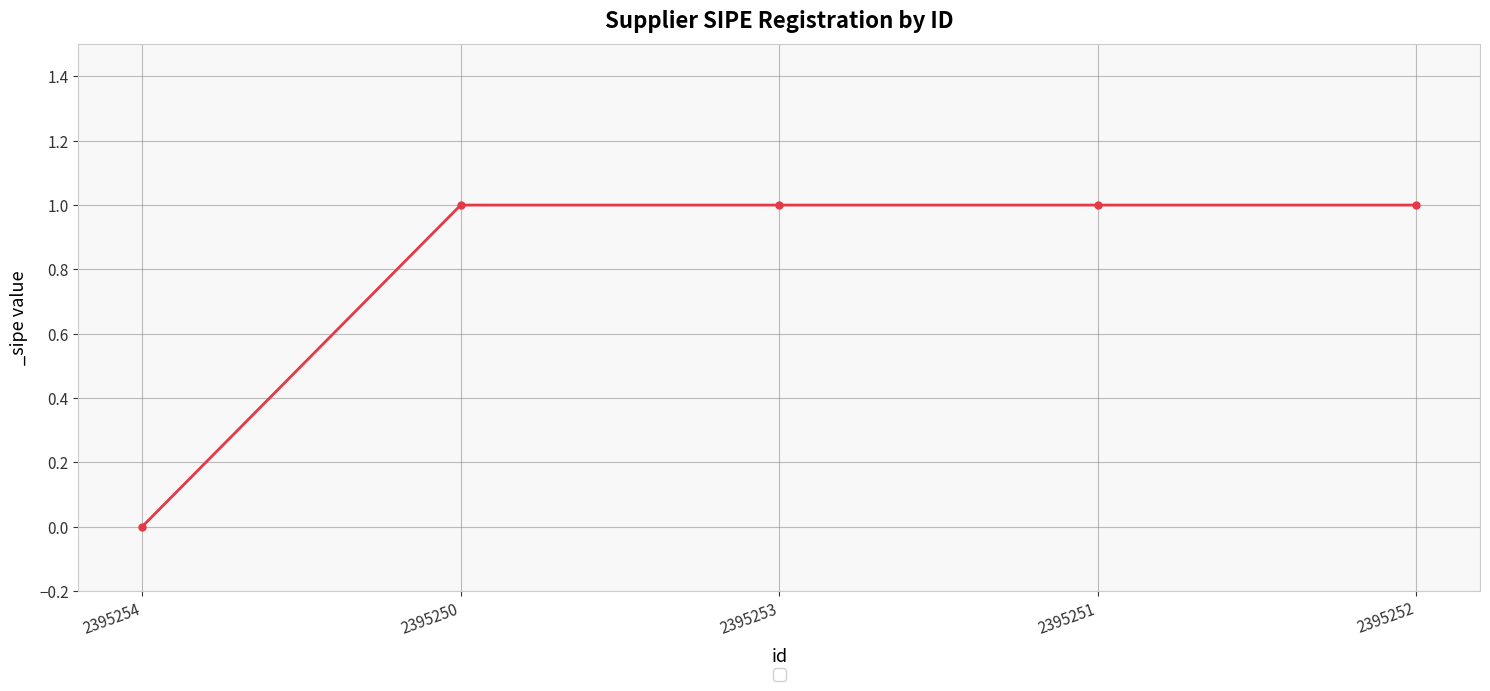

How many distinct data groups are displayed?

1